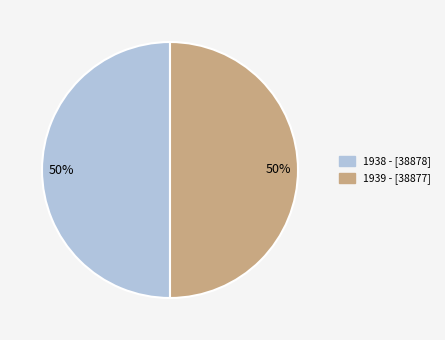

To the nearest percent, what is the average slice percentage?

50%